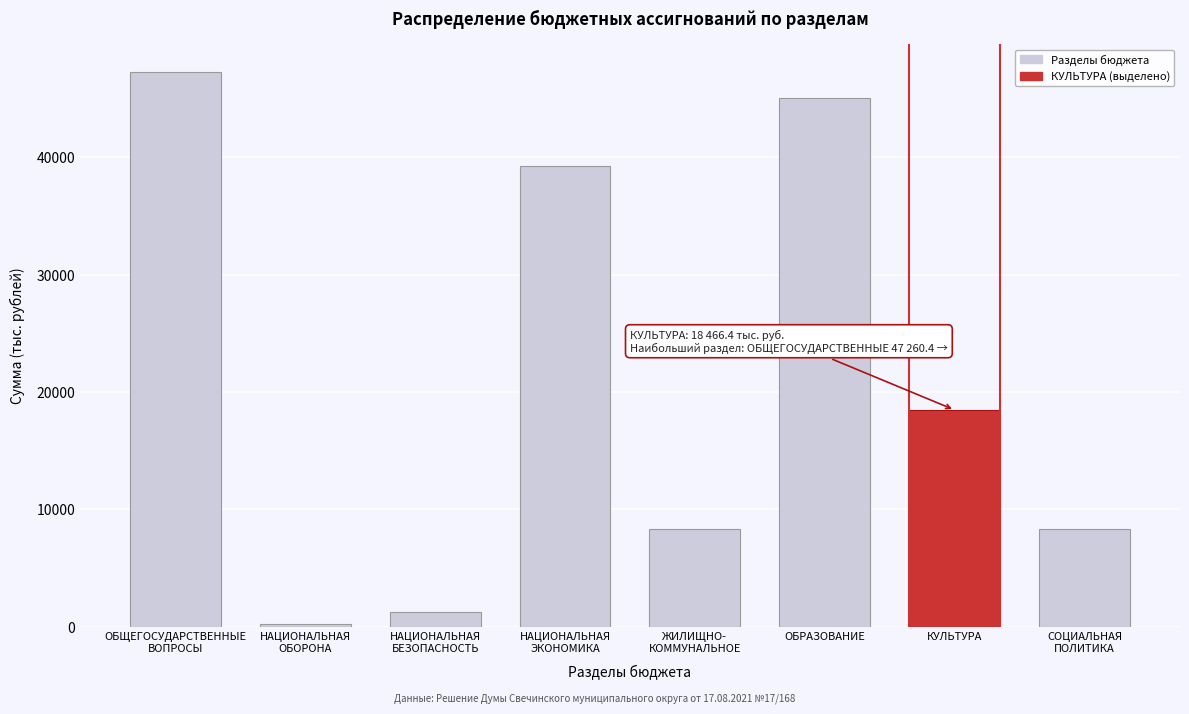

Is it true that the value at ОБРАЗОВАНИЕ is 45046.7?

True